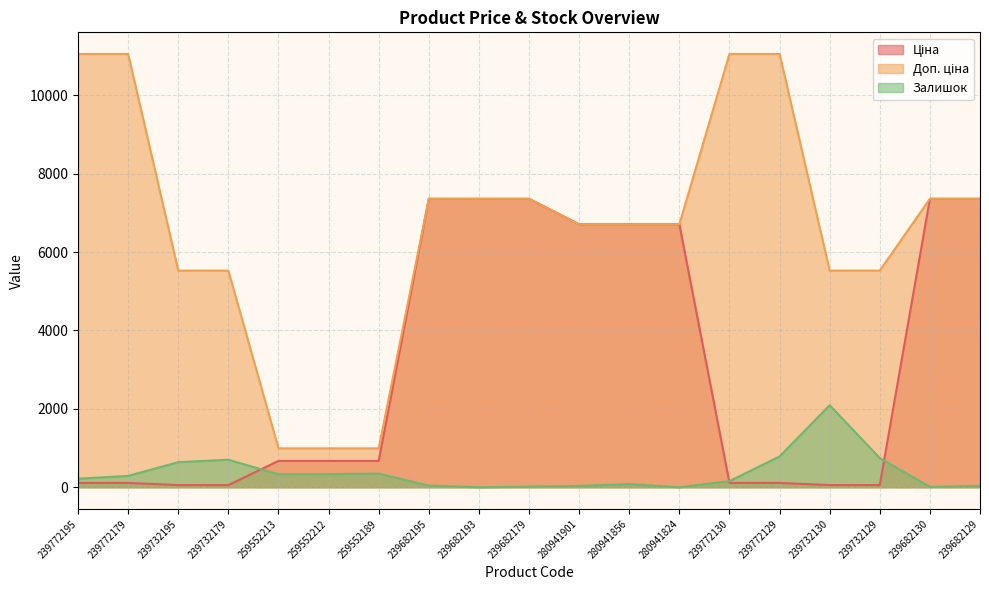

True or false: Ціна and Доп. ціна intersect in this chart.

False